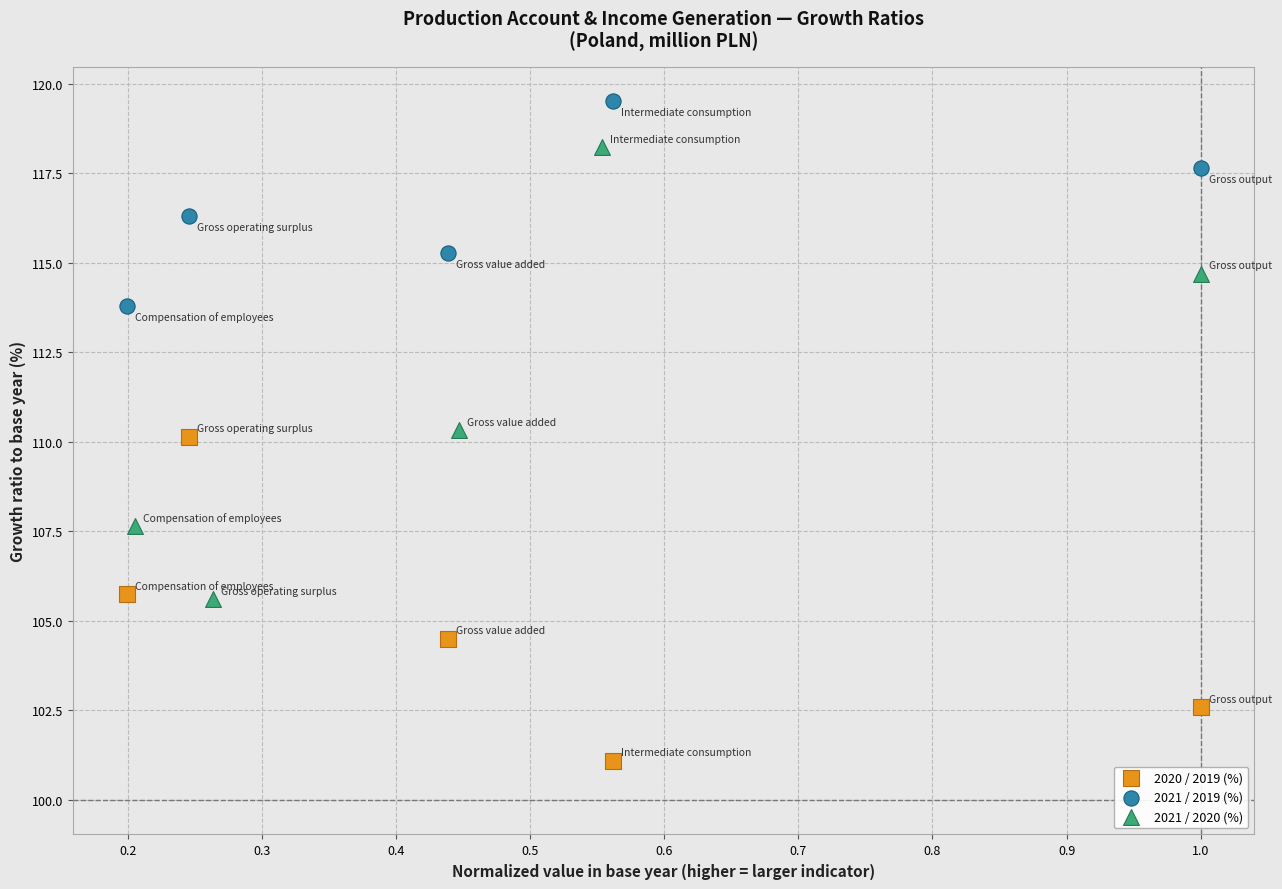

Which series reaches the maximum Y coordinate?

2021 / 2019 (%)